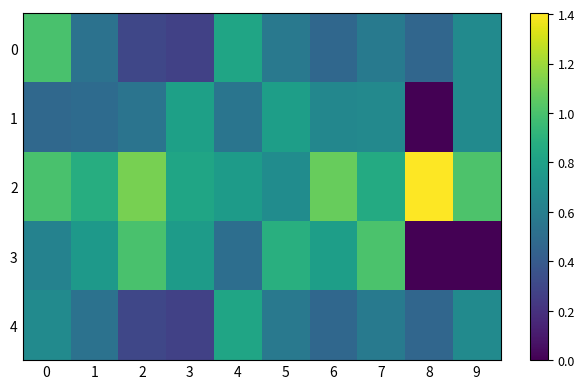

Rank the series by their maximum value, from lowest to highest.

1, 4, 0, 3, 2